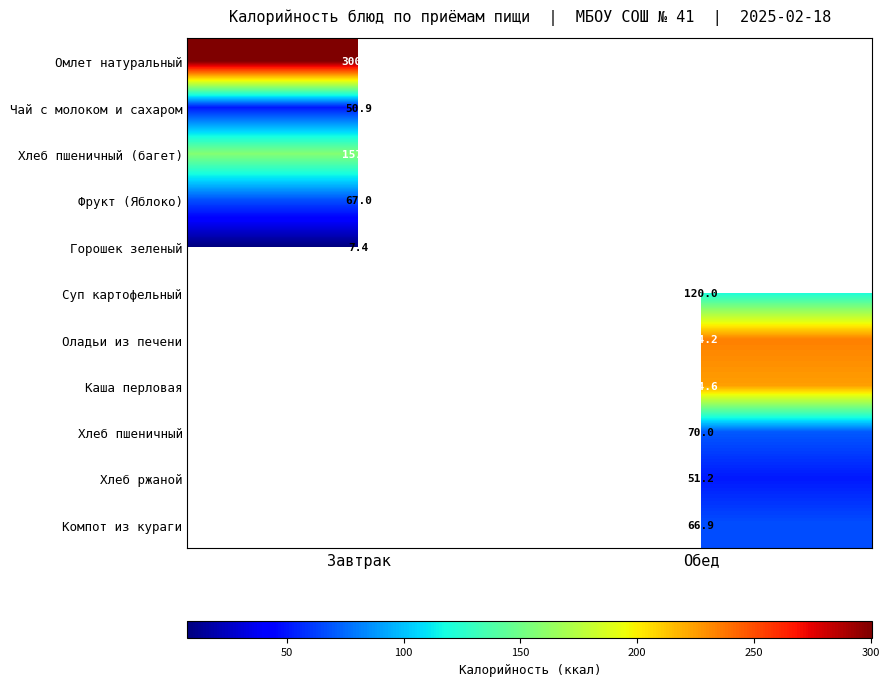

The Чай с молоком и сахаром series shows 50.9 at Завтрак. True or false?

True